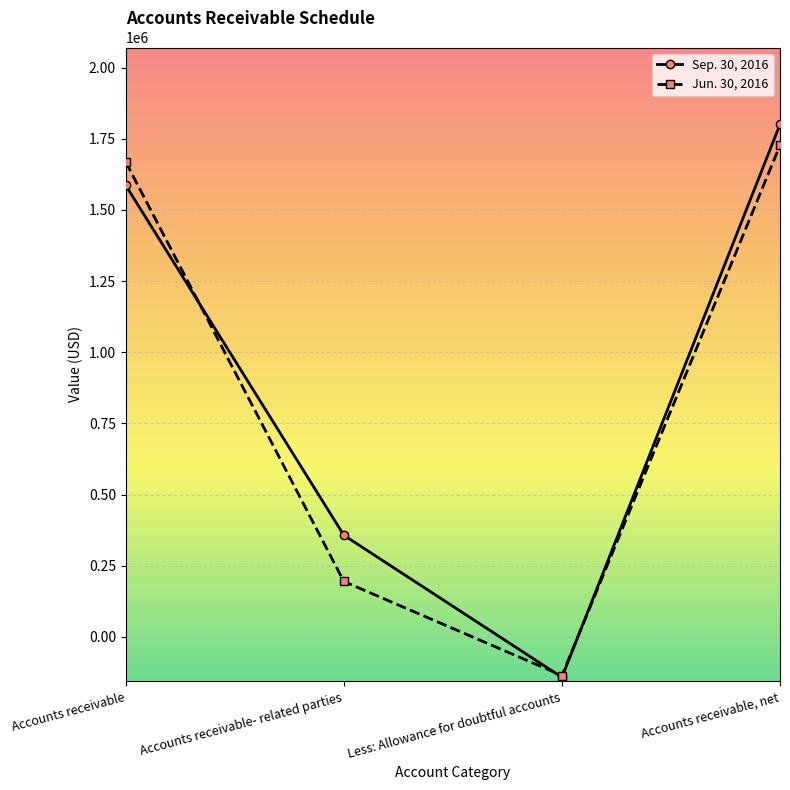

The value of Jun. 30, 2016 at Accounts receivable is 1040988. True or false?

False